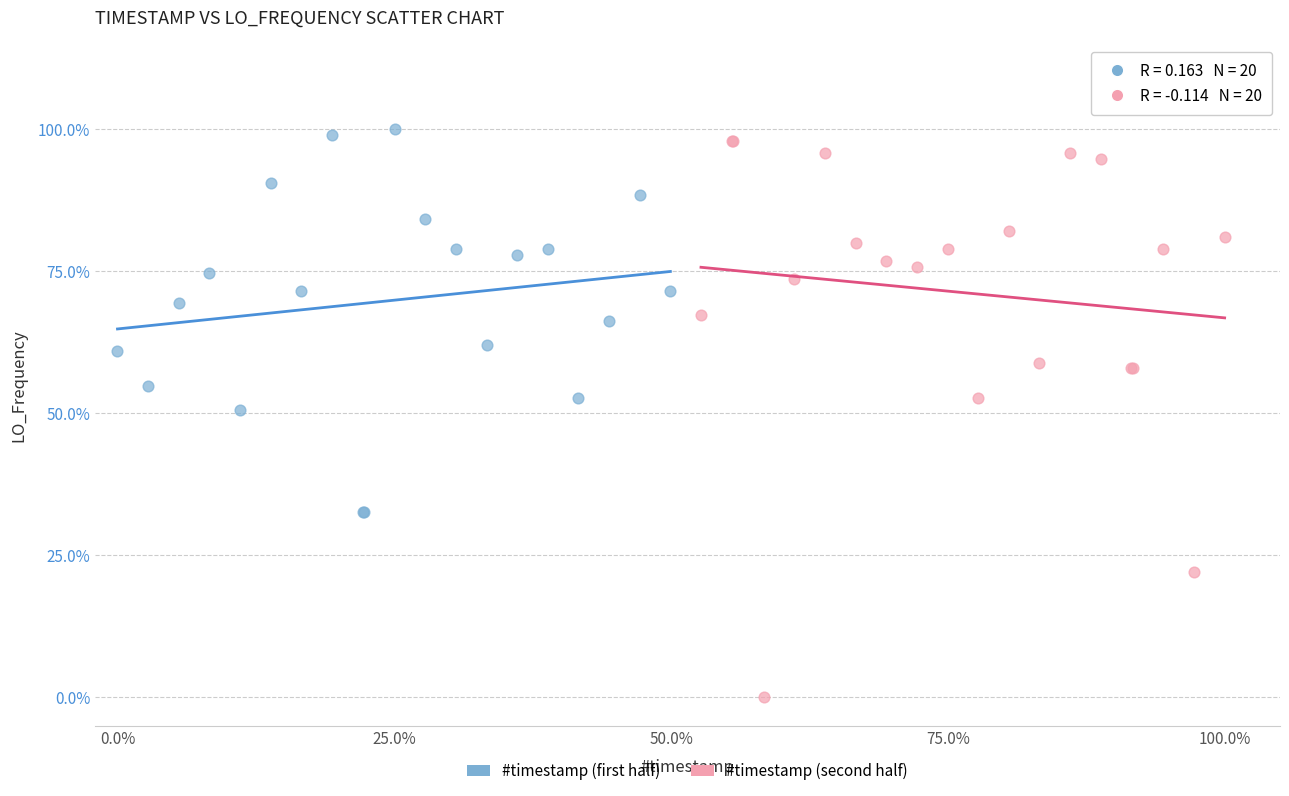

Which series has the widest spread of Y values?

#timestamp (second half)